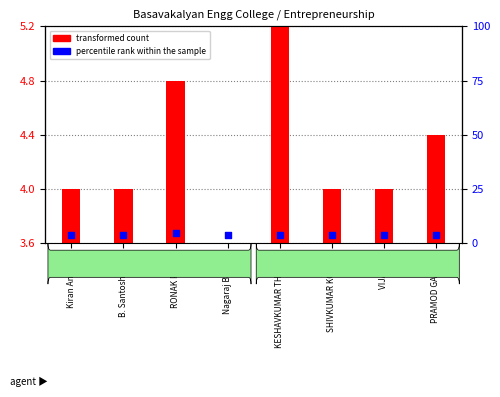

Is the value of transformed count at VIJAY MG greater than the value of percentile rank within the sample at KESHAVKUMAR THAKUR?

No